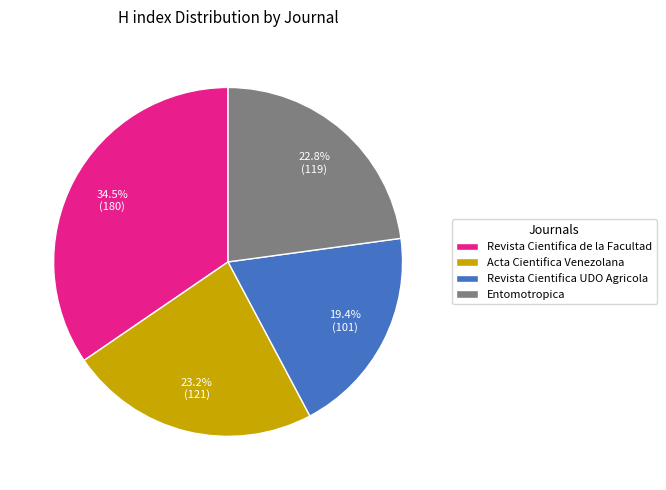

The Acta Cientifica Venezolana slice represents 23% of the pie. True or false?

True